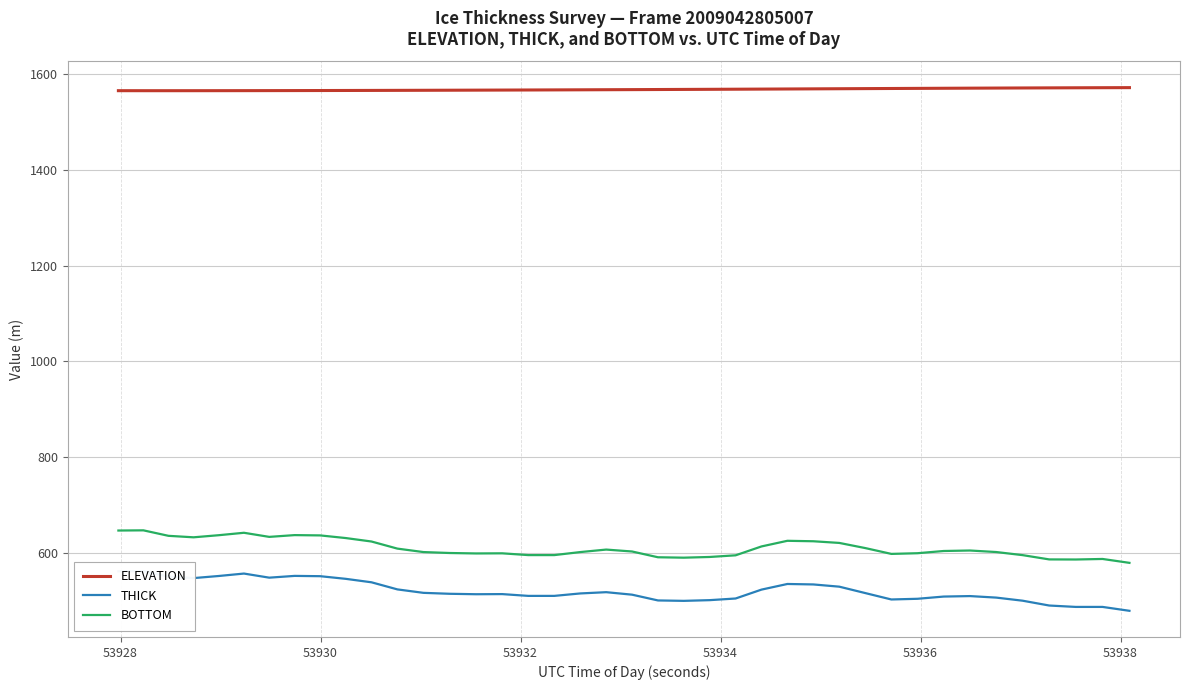

What is the sum of all ELEVATION values?

62729.8